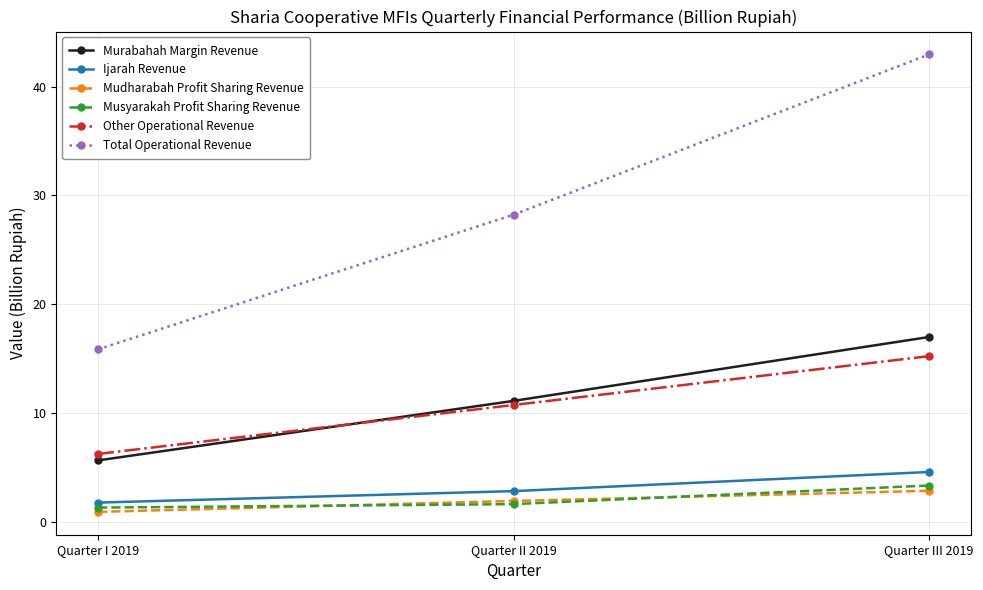

Reading left to right, extract all data points from this chart.

Murabahah Margin Revenue: Quarter I 2019=5.6	Quarter II 2019=11.1	Quarter III 2019=17.0
Ijarah Revenue: Quarter I 2019=1.8	Quarter II 2019=2.8	Quarter III 2019=4.6
Mudharabah Profit Sharing Revenue: Quarter I 2019=0.9	Quarter II 2019=1.9	Quarter III 2019=2.8
Musyarakah Profit Sharing Revenue: Quarter I 2019=1.3	Quarter II 2019=1.6	Quarter III 2019=3.3
Other Operational Revenue: Quarter I 2019=6.2	Quarter II 2019=10.7	Quarter III 2019=15.2
Total Operational Revenue: Quarter I 2019=15.8	Quarter II 2019=28.2	Quarter III 2019=43.0